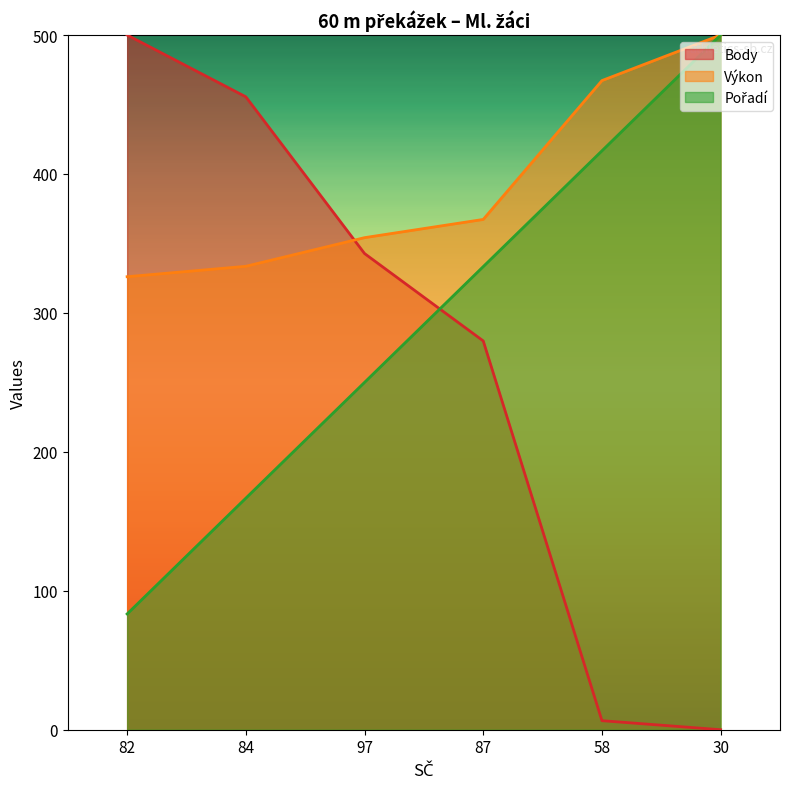

Between 87 and 30, which series saw the biggest shift?

Body